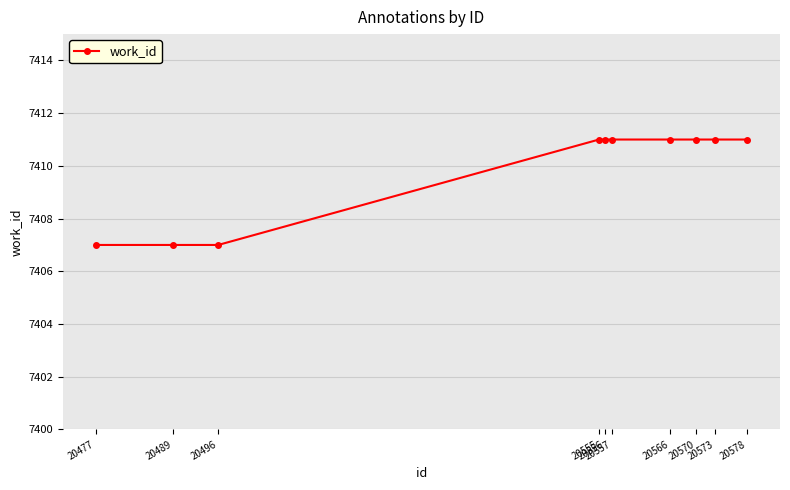

What is the value of the 10th point from the left?

7411